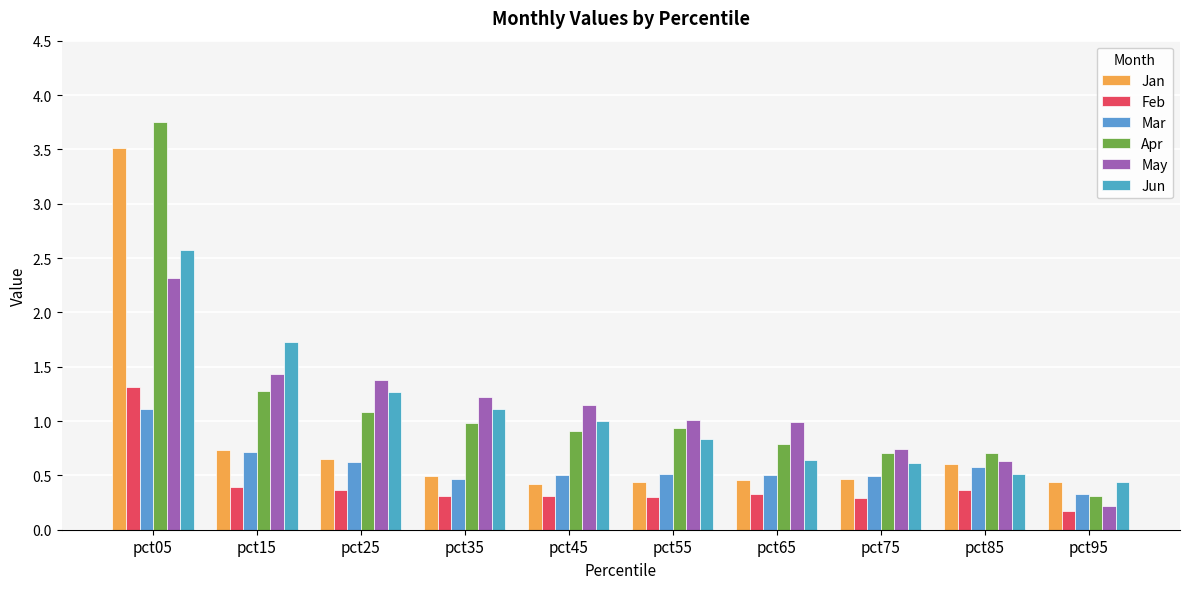

Which series changed the most between pct05 and pct95?

Apr